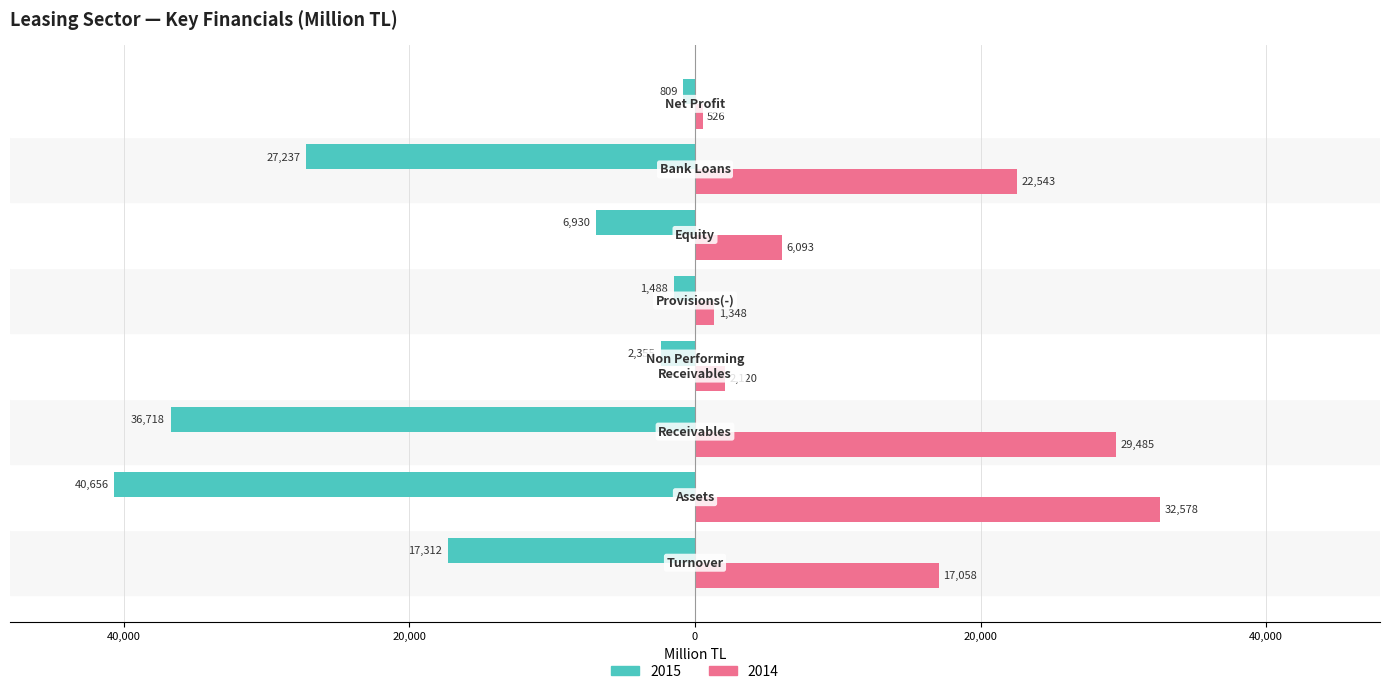

List the labels in order of 2014 value, largest first.

Assets, Receivables, Bank Loans, Turnover, Equity, Non Performing
Receivables, Provisions(-), Net Profit